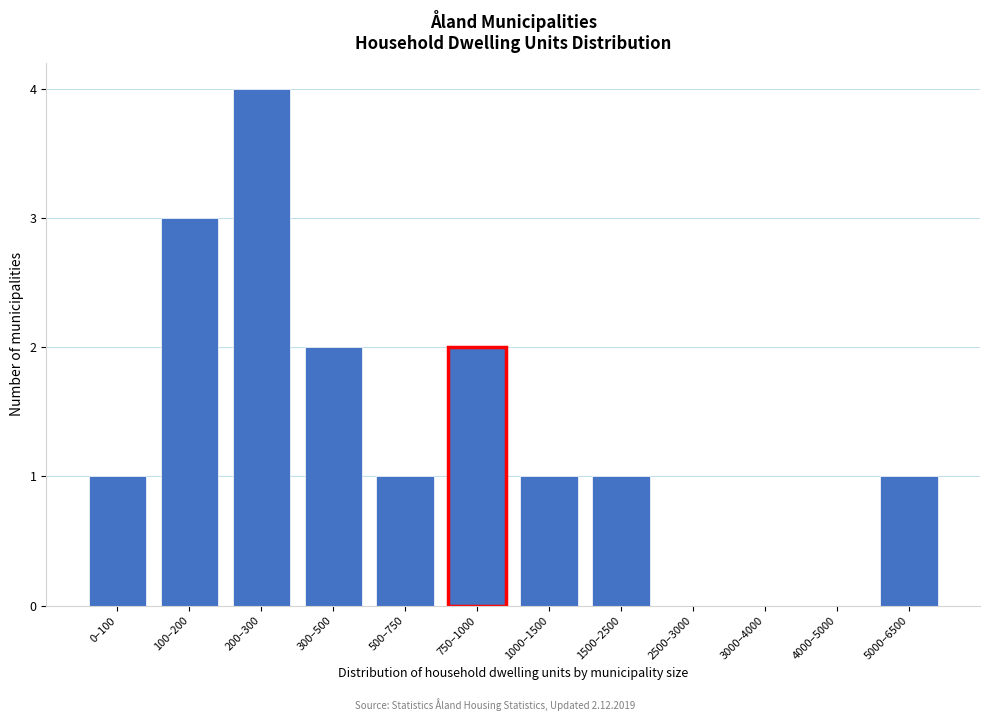

Reading left to right, what are all the values shown in this chart?

0–100=1	100–200=3	200–300=4	300–500=2	500–750=1	750–1000=2	1000–1500=1	1500–2500=1	2500–3000=0	3000–4000=0	4000–5000=0	5000–6500=1